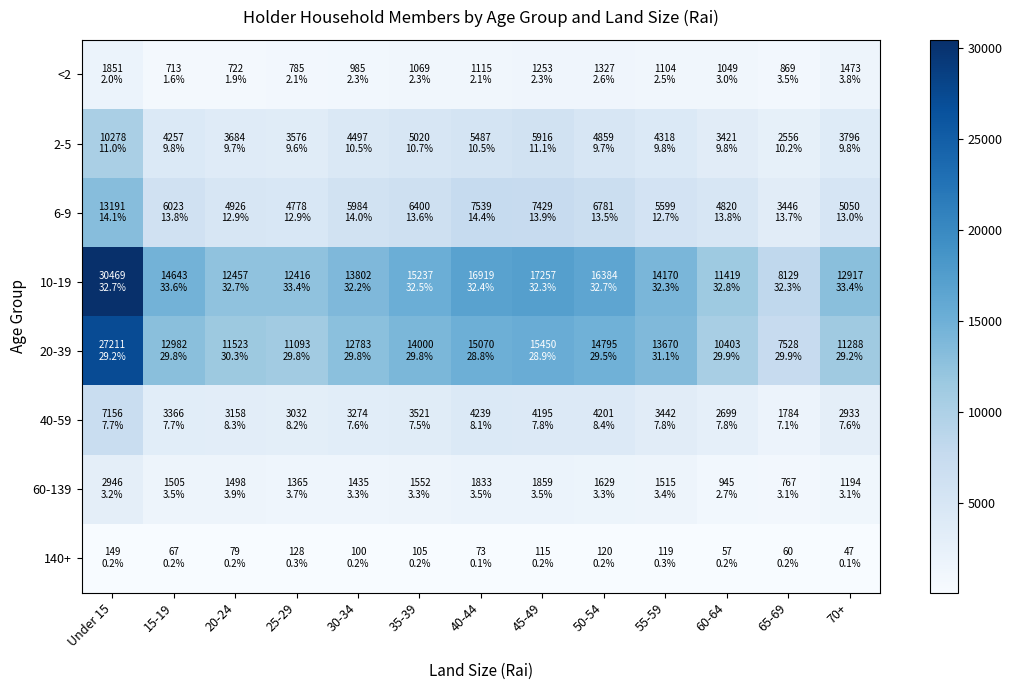

Rank the series at 60-64 from highest to lowest value.

10-19, 20-39, 6-9, 2-5, 40-59, <2, 60-139, 140+